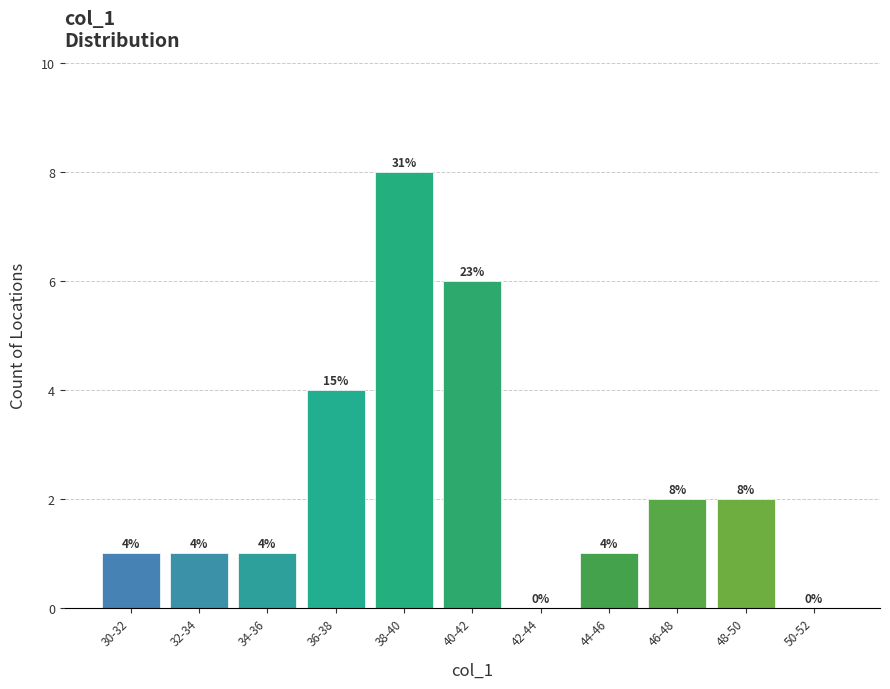

Reading left to right, extract all data points from this chart.

30-32=1	32-34=1	34-36=1	36-38=4	38-40=8	40-42=6	42-44=0	44-46=1	46-48=2	48-50=2	50-52=0